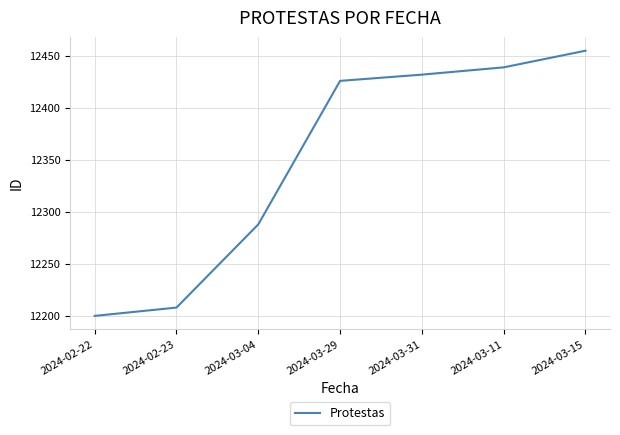

What is the sum of all values?

86448